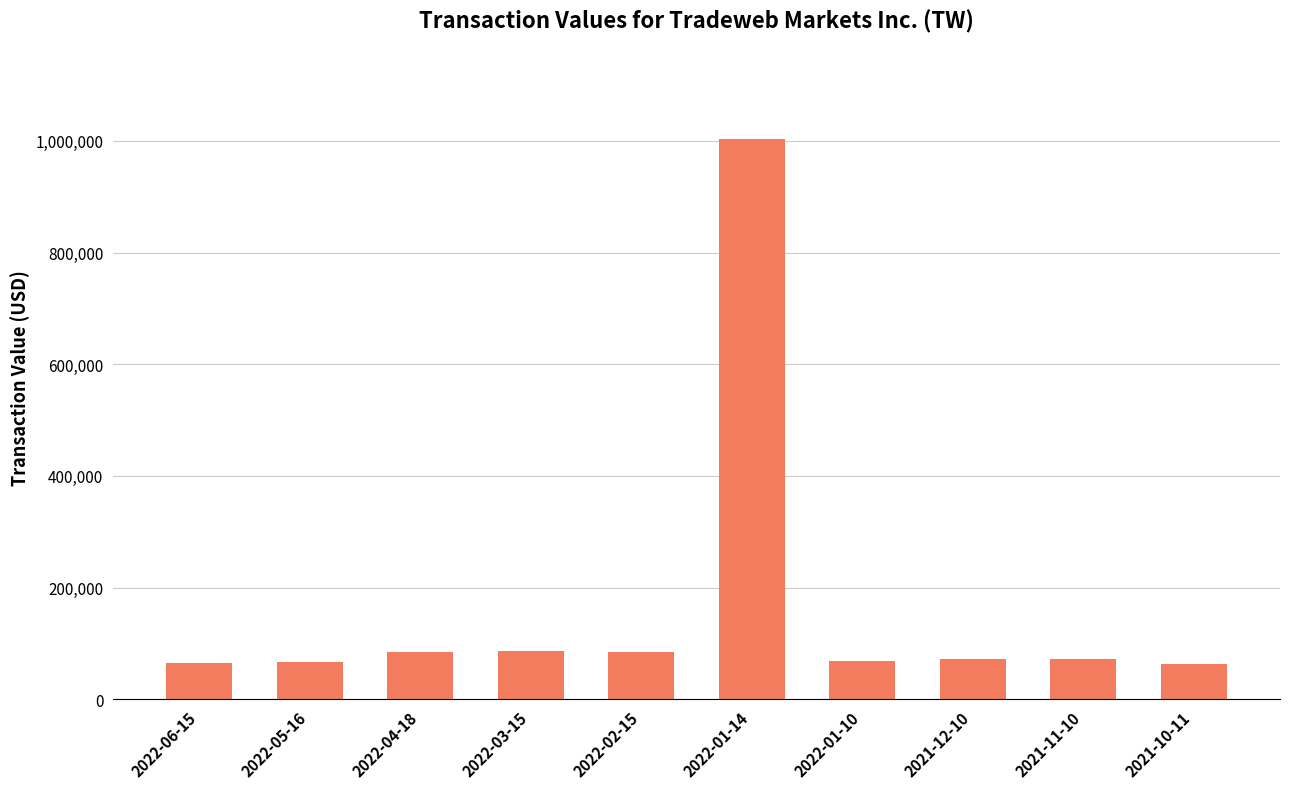

What is the sum of all values?

1662113